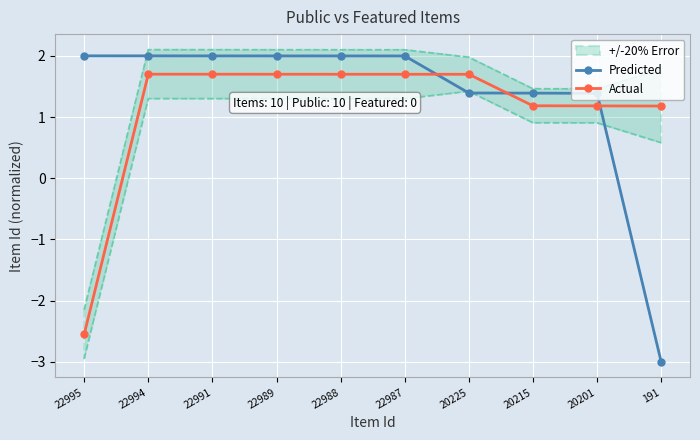

True or false: Predicted has more than 1 points higher than both neighbors.

False